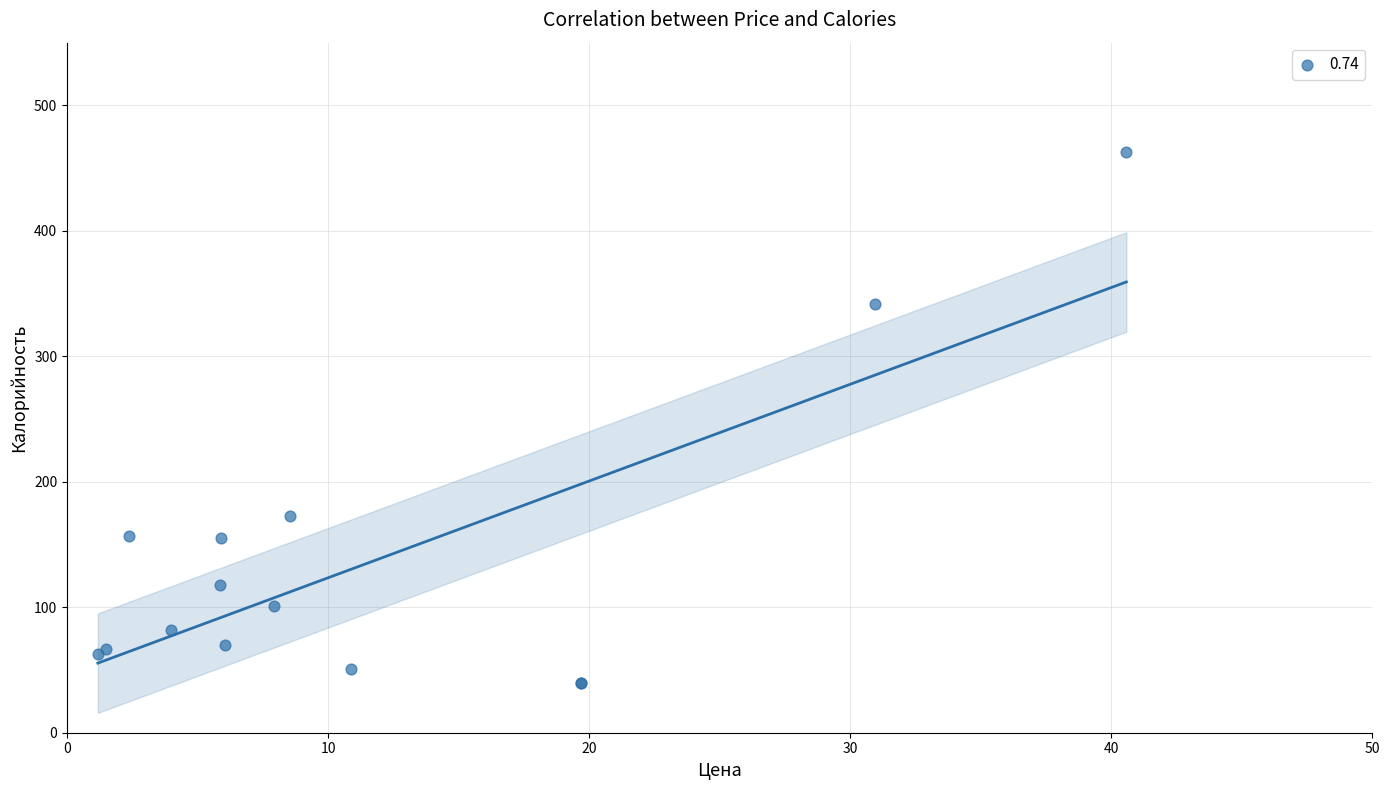

What Y value in the scatter plot is closest to 251?

173